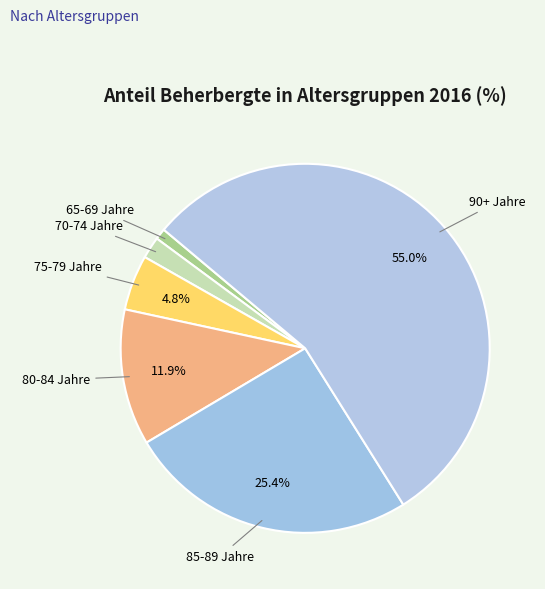

What is the smallest slice in the pie chart?

65-69 Jahre